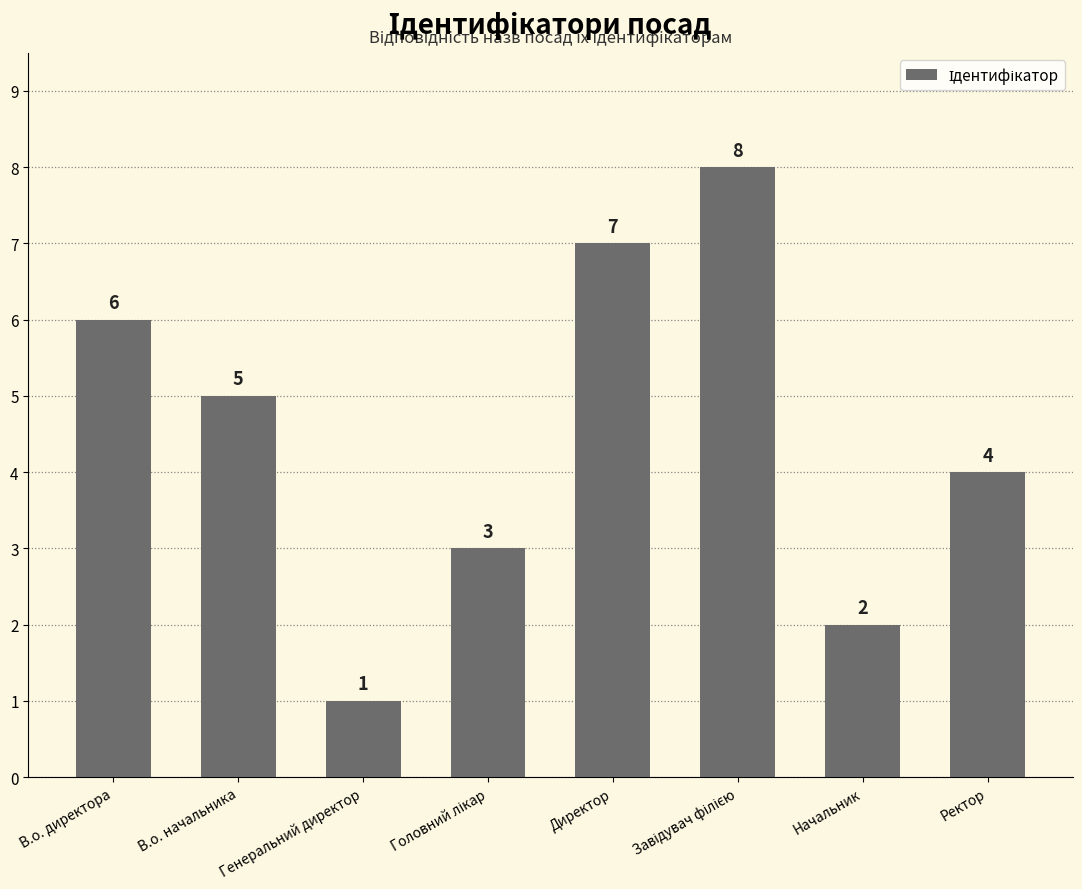

What is the difference between the second highest and second lowest values?

5